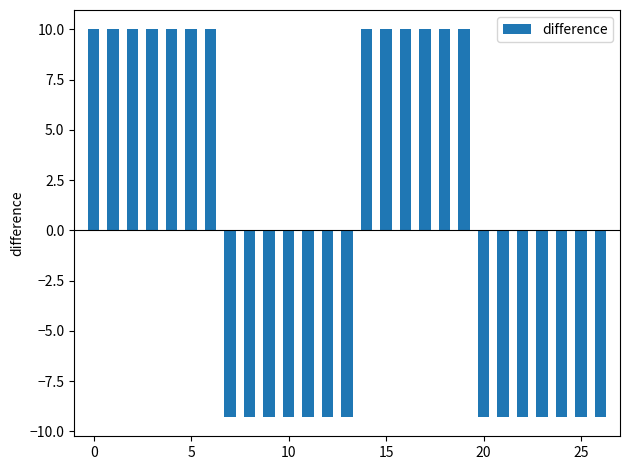

What is the smallest value displayed?

-9.3